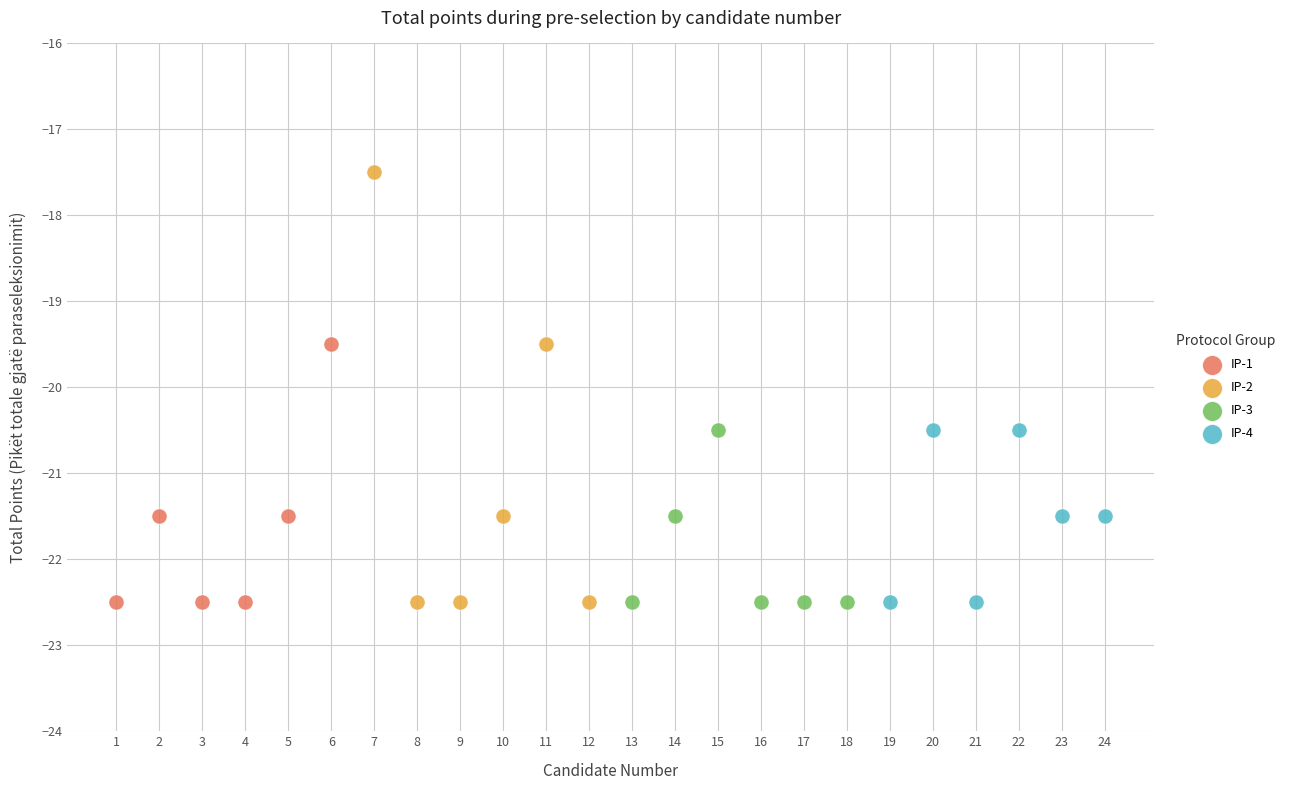

Which series contains the highest Y value?

IP-2